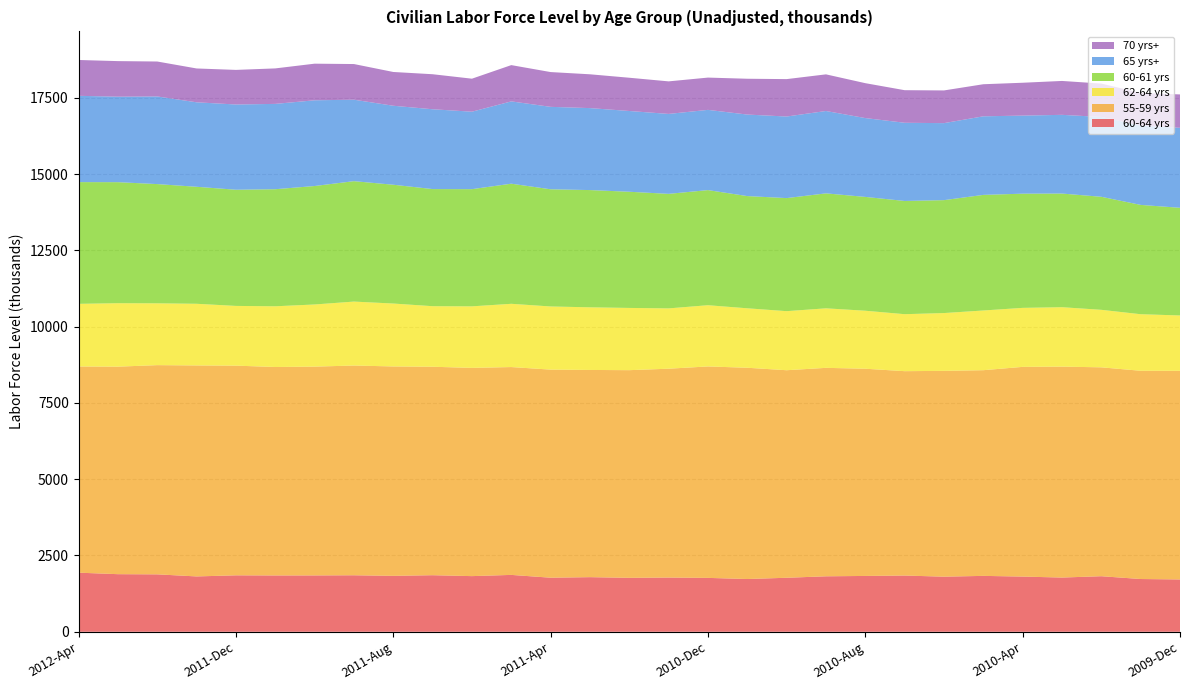

Reading left to right, what are all the values shown in this chart?

60-64 yrs: 1937	1888	1882	1814	1850	1846	1847	1852	1833	1854	1824	1864	1772	1790	1768	1777	1766	1729	1770	1818	1830	1843	1806	1832	1809	1777	1821	1729	1715
55-59 yrs: 6759	6802	6858	6916	6873	6833	6844	6875	6864	6833	6826	6813	6821	6792	6807	6846	6931	6925	6803	6833	6792	6699	6746	6742	6874	6914	6847	6826	6839
62-64 yrs: 2053	2080	2026	2021	1958	1990	2037	2096	2062	1985	2017	2073	2070	2053	2040	1977	2007	1949	1936	1951	1901	1868	1895	1957	1934	1948	1885	1854	1814
60-61 yrs: 3990	3967	3908	3835	3808	3837	3883	3947	3894	3839	3841	3937	3841	3843	3808	3754	3773	3678	3706	3768	3731	3711	3701	3789	3743	3725	3705	3583	3529
65 yrs+: 2829	2802	2873	2769	2794	2797	2810	2670	2589	2616	2539	2698	2702	2687	2647	2620	2630	2672	2674	2700	2584	2563	2524	2576	2559	2580	2616	2601	2622
70 yrs+: 1174	1166	1145	1109	1134	1163	1200	1169	1107	1148	1082	1189	1140	1108	1090	1067	1058	1174	1226	1201	1144	1068	1072	1051	1077	1111	1095	1067	1094